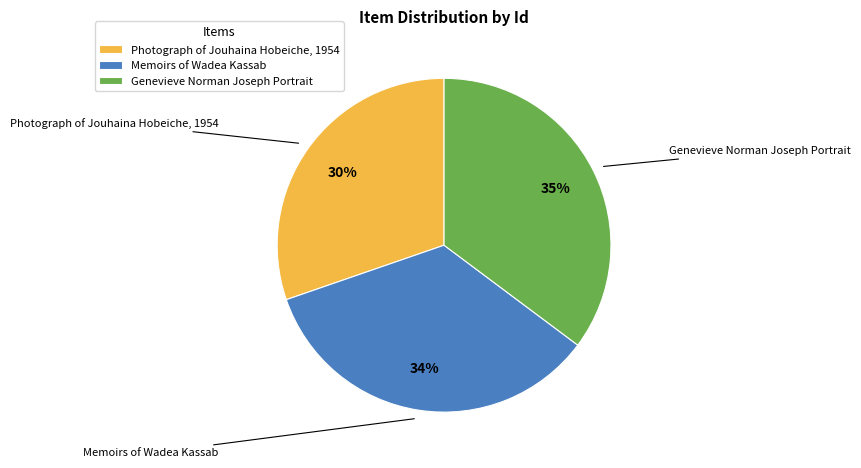

Between Memoirs of Wadea Kassab and Genevieve Norman Joseph Portrait, which is larger?

Genevieve Norman Joseph Portrait